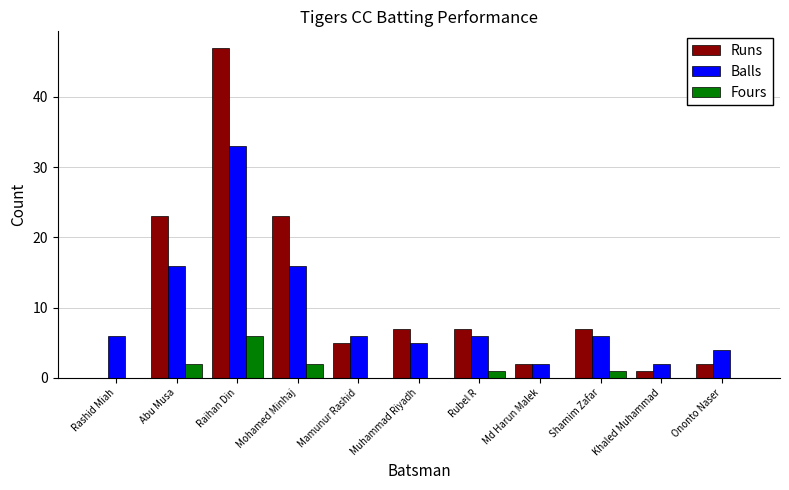

Which series has the widest spread of values?

Runs